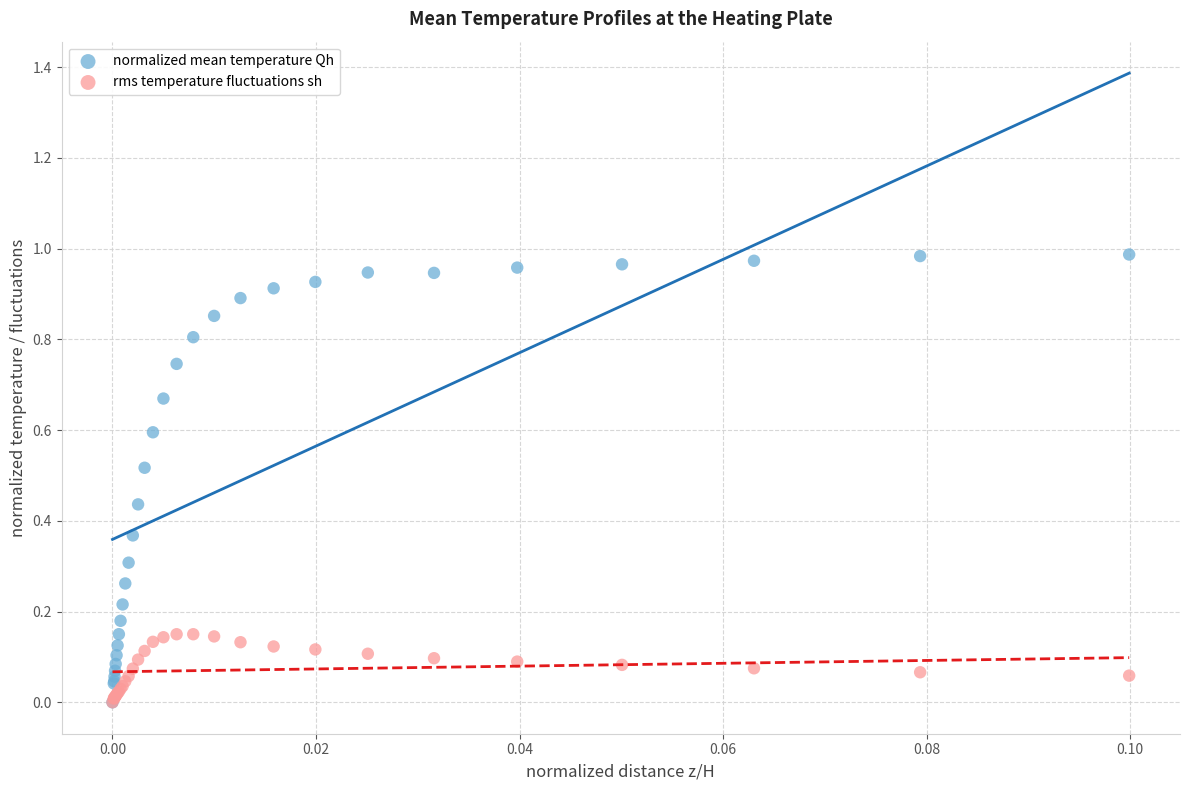

Which series contains the highest Y value?

normalized mean temperature Qh